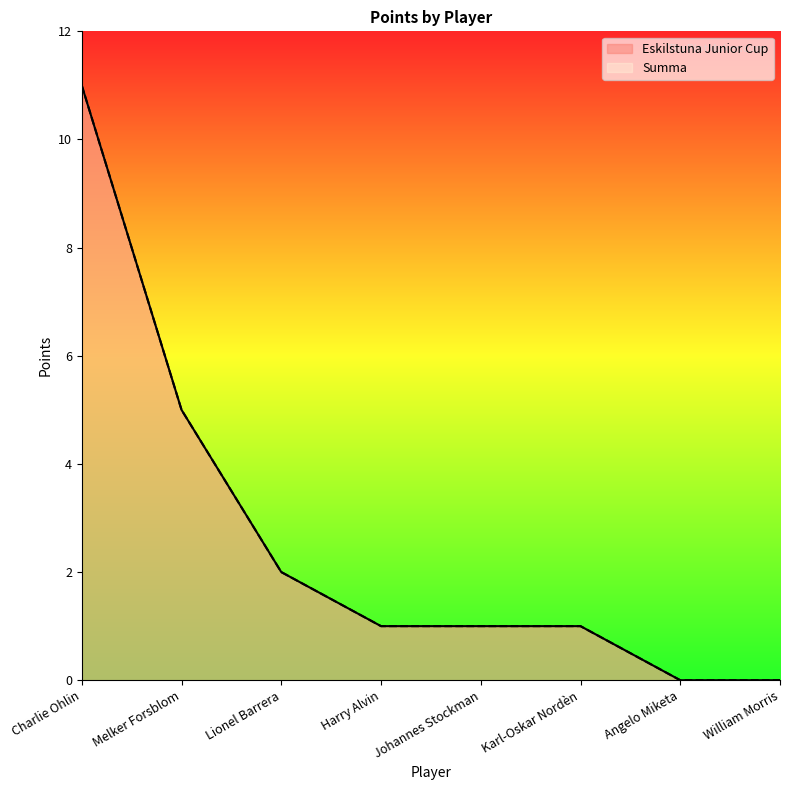

How many distinct data groups are displayed?

2